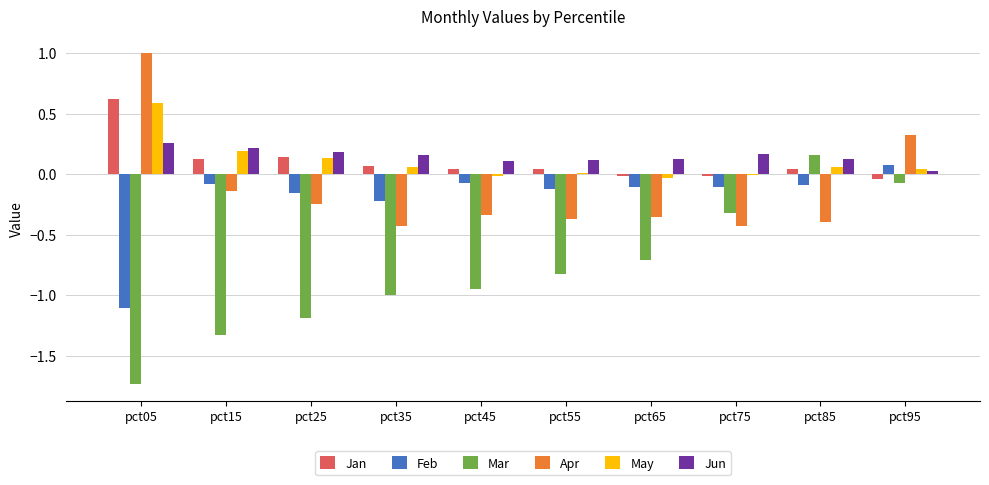

The value of Feb at pct65 is -0.1. True or false?

True